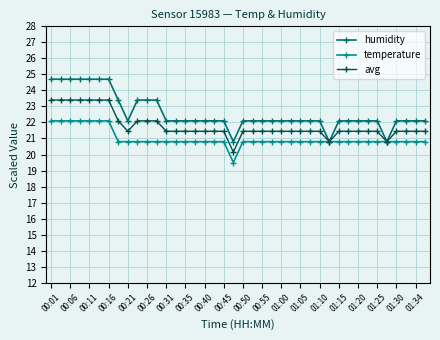

What are all the series names shown in the legend?

humidity, temperature, avg